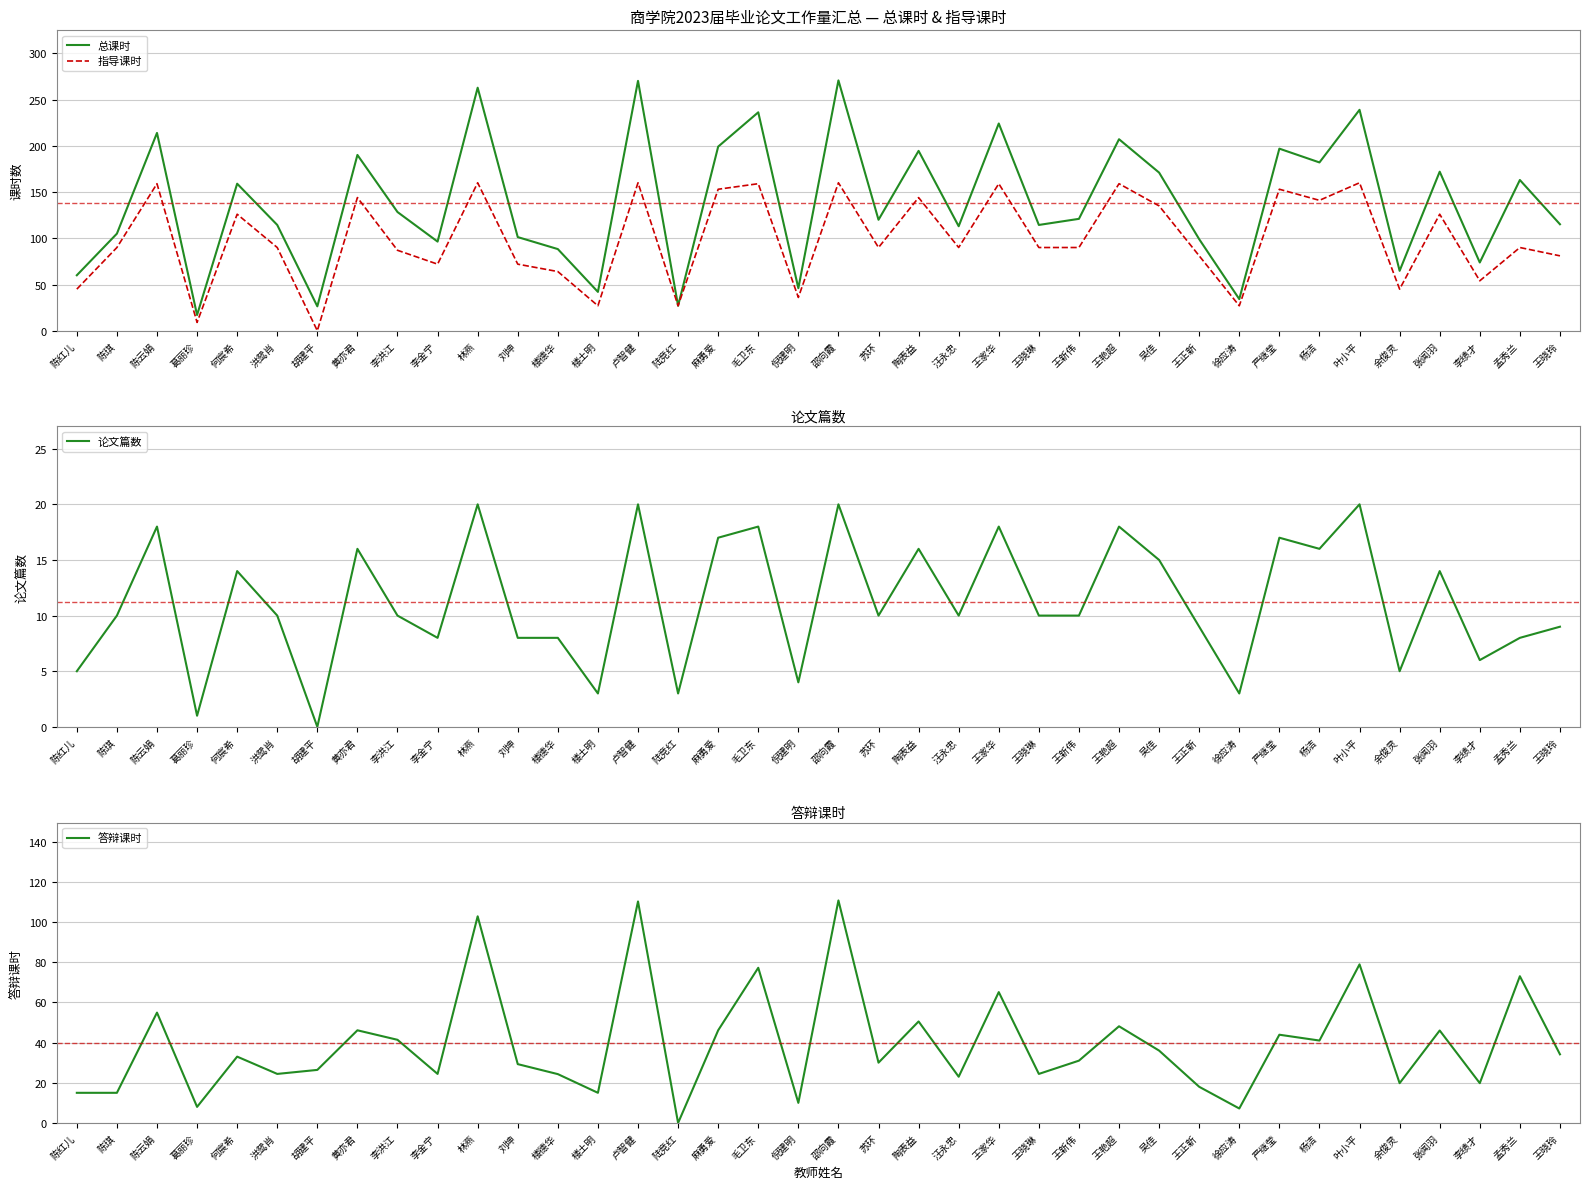

Which series has the widest spread of values?

总课时